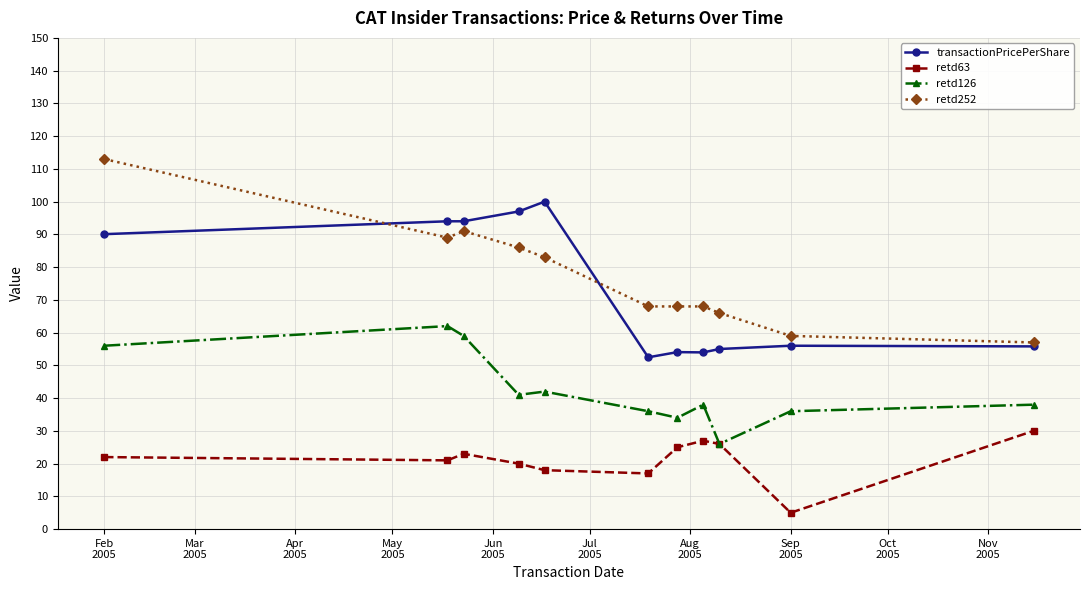

Which series has the largest range (max minus min)?

retd252